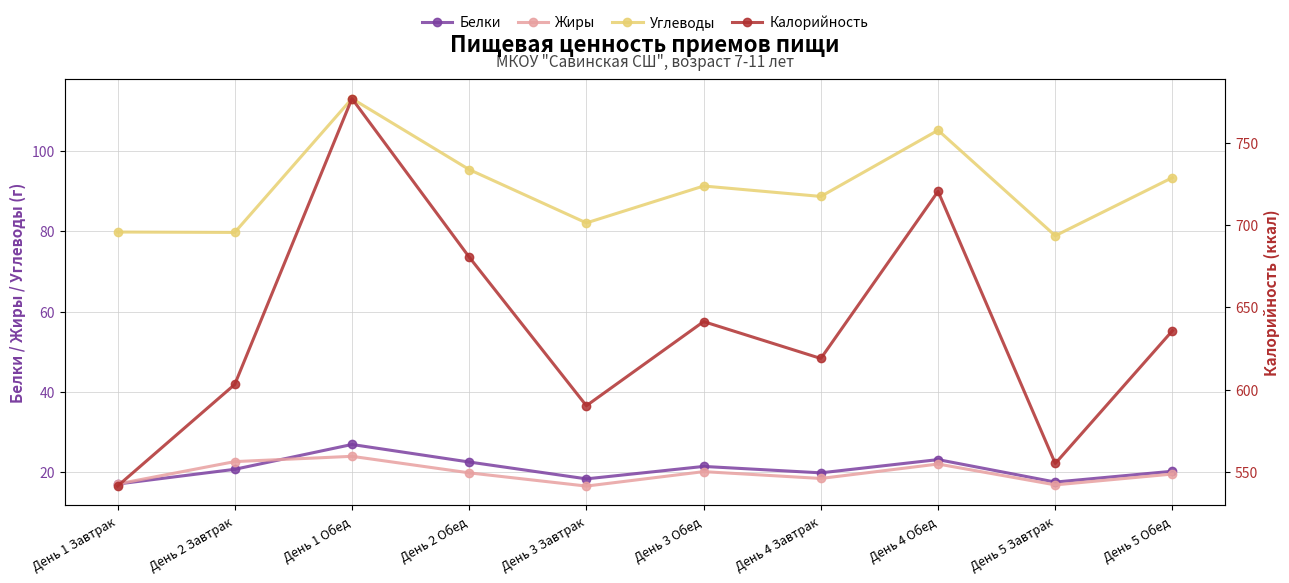

How many data points in Углеводы are above 91?

5